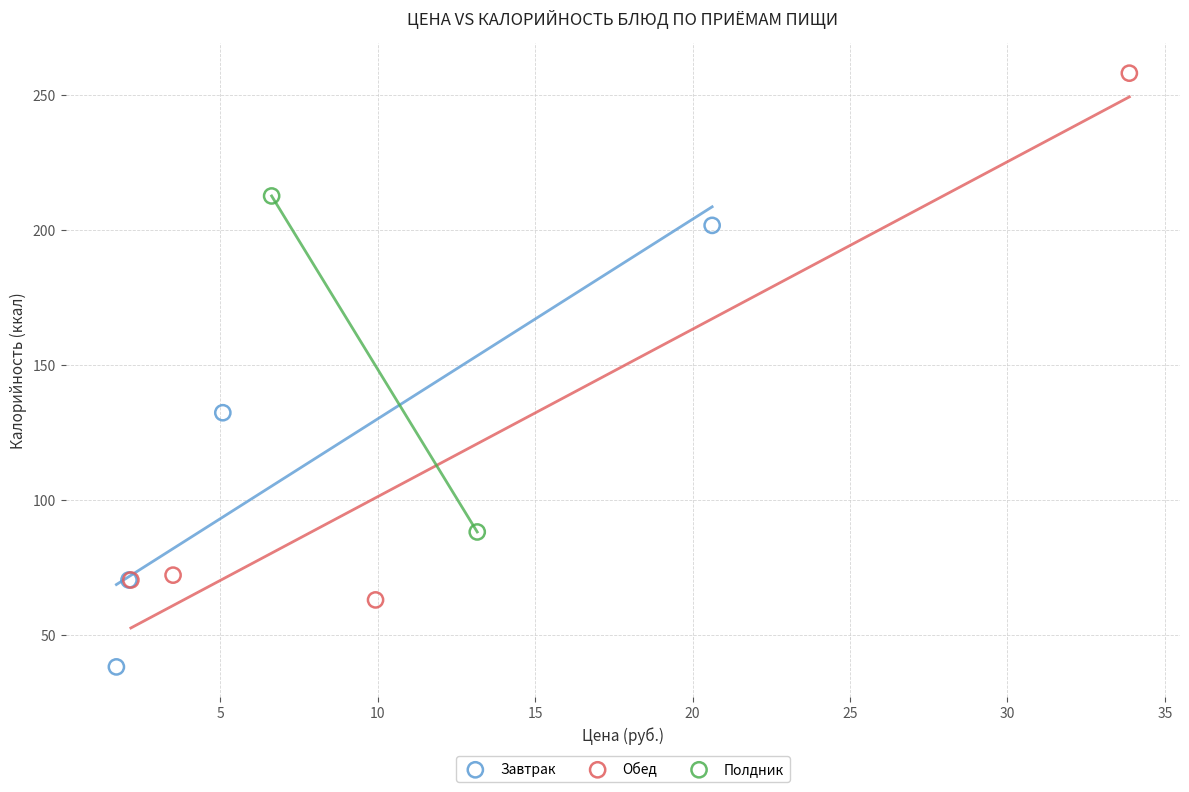

Which series contains the lowest Y value?

Завтрак